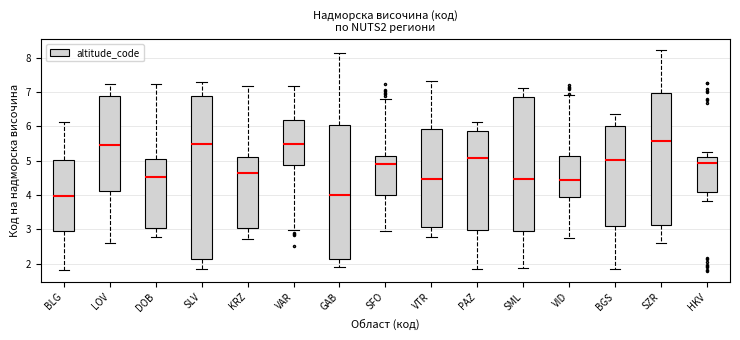

Where does the median line of the box for HKV sit on the y-axis? The values are not printed on the chart, so give them approximately, as read against the axis.

4.9